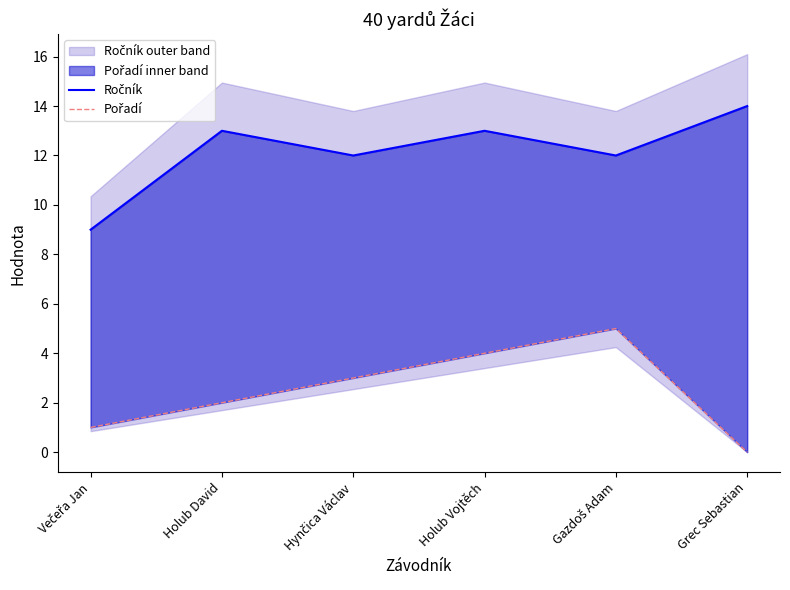

Which series has the widest spread of values?

Ročník